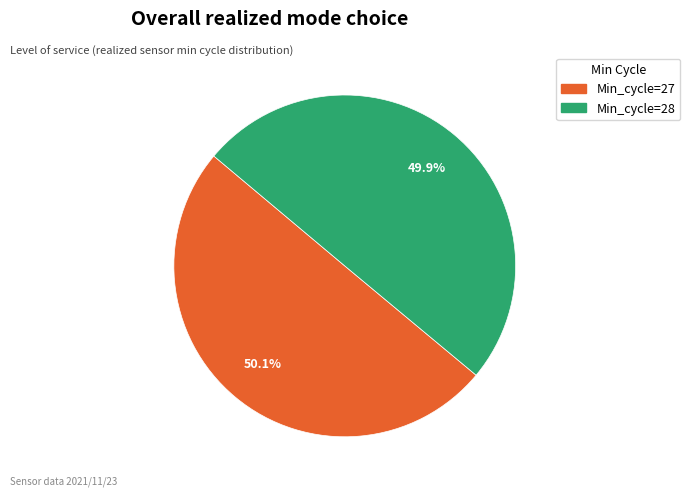

Is there any slice that represents more than half of the pie?

Yes